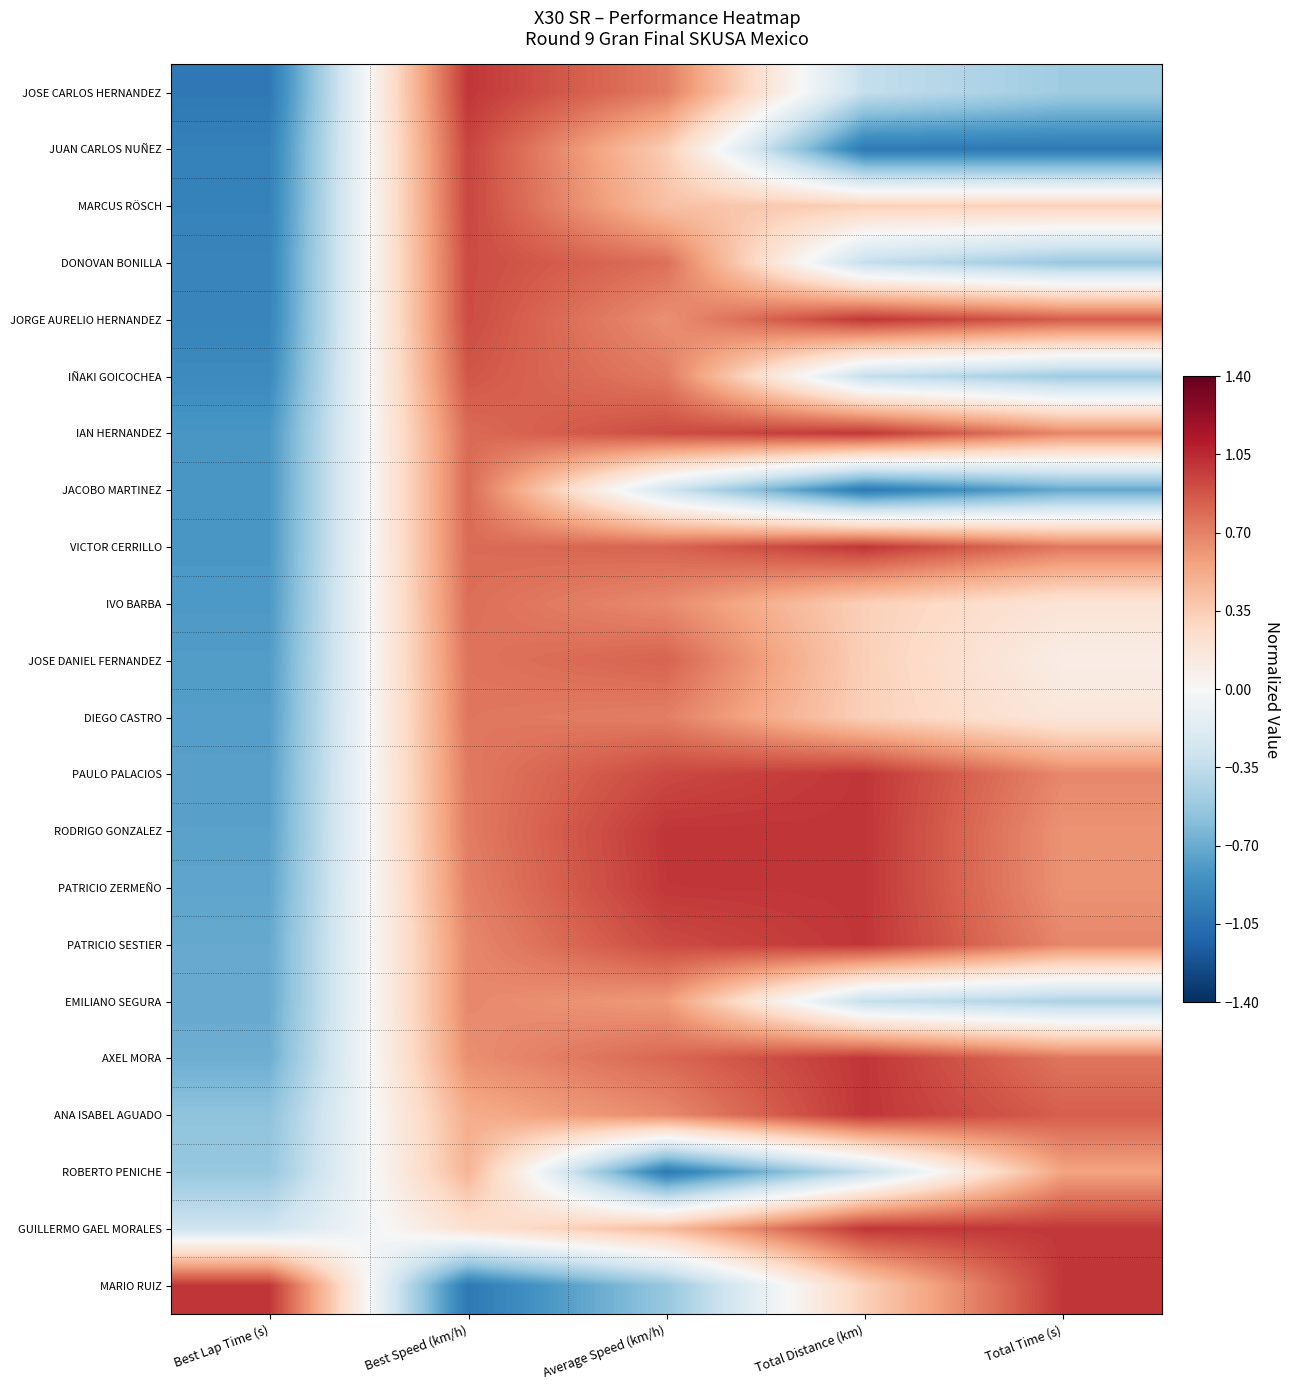

Which category has the lowest value across all series?

Total Distance (km)